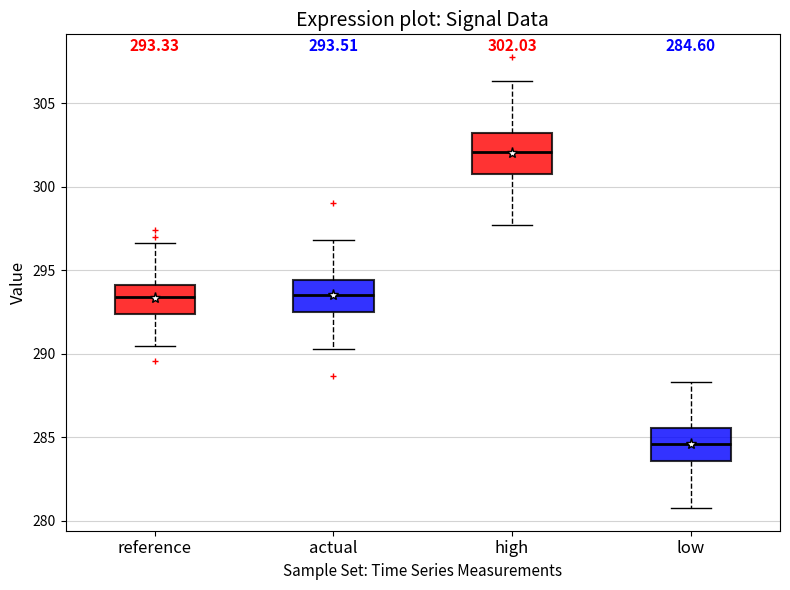

Which box's median line is the highest?

high